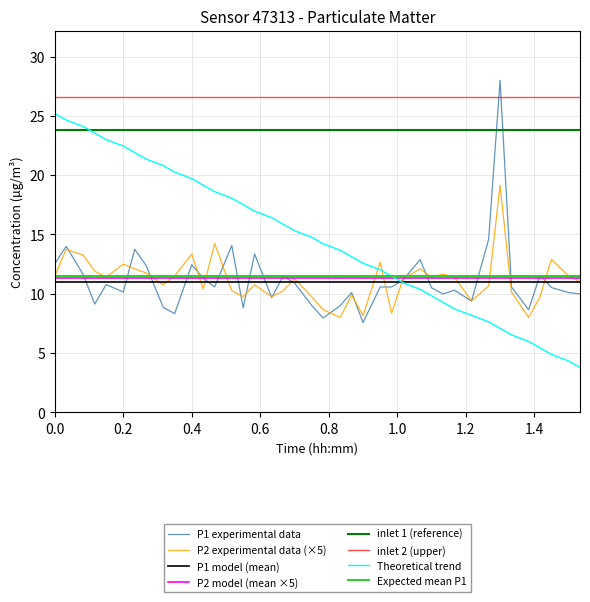

True or false: Theoretical trend and P2 experimental data (×5) cross at least once.

True